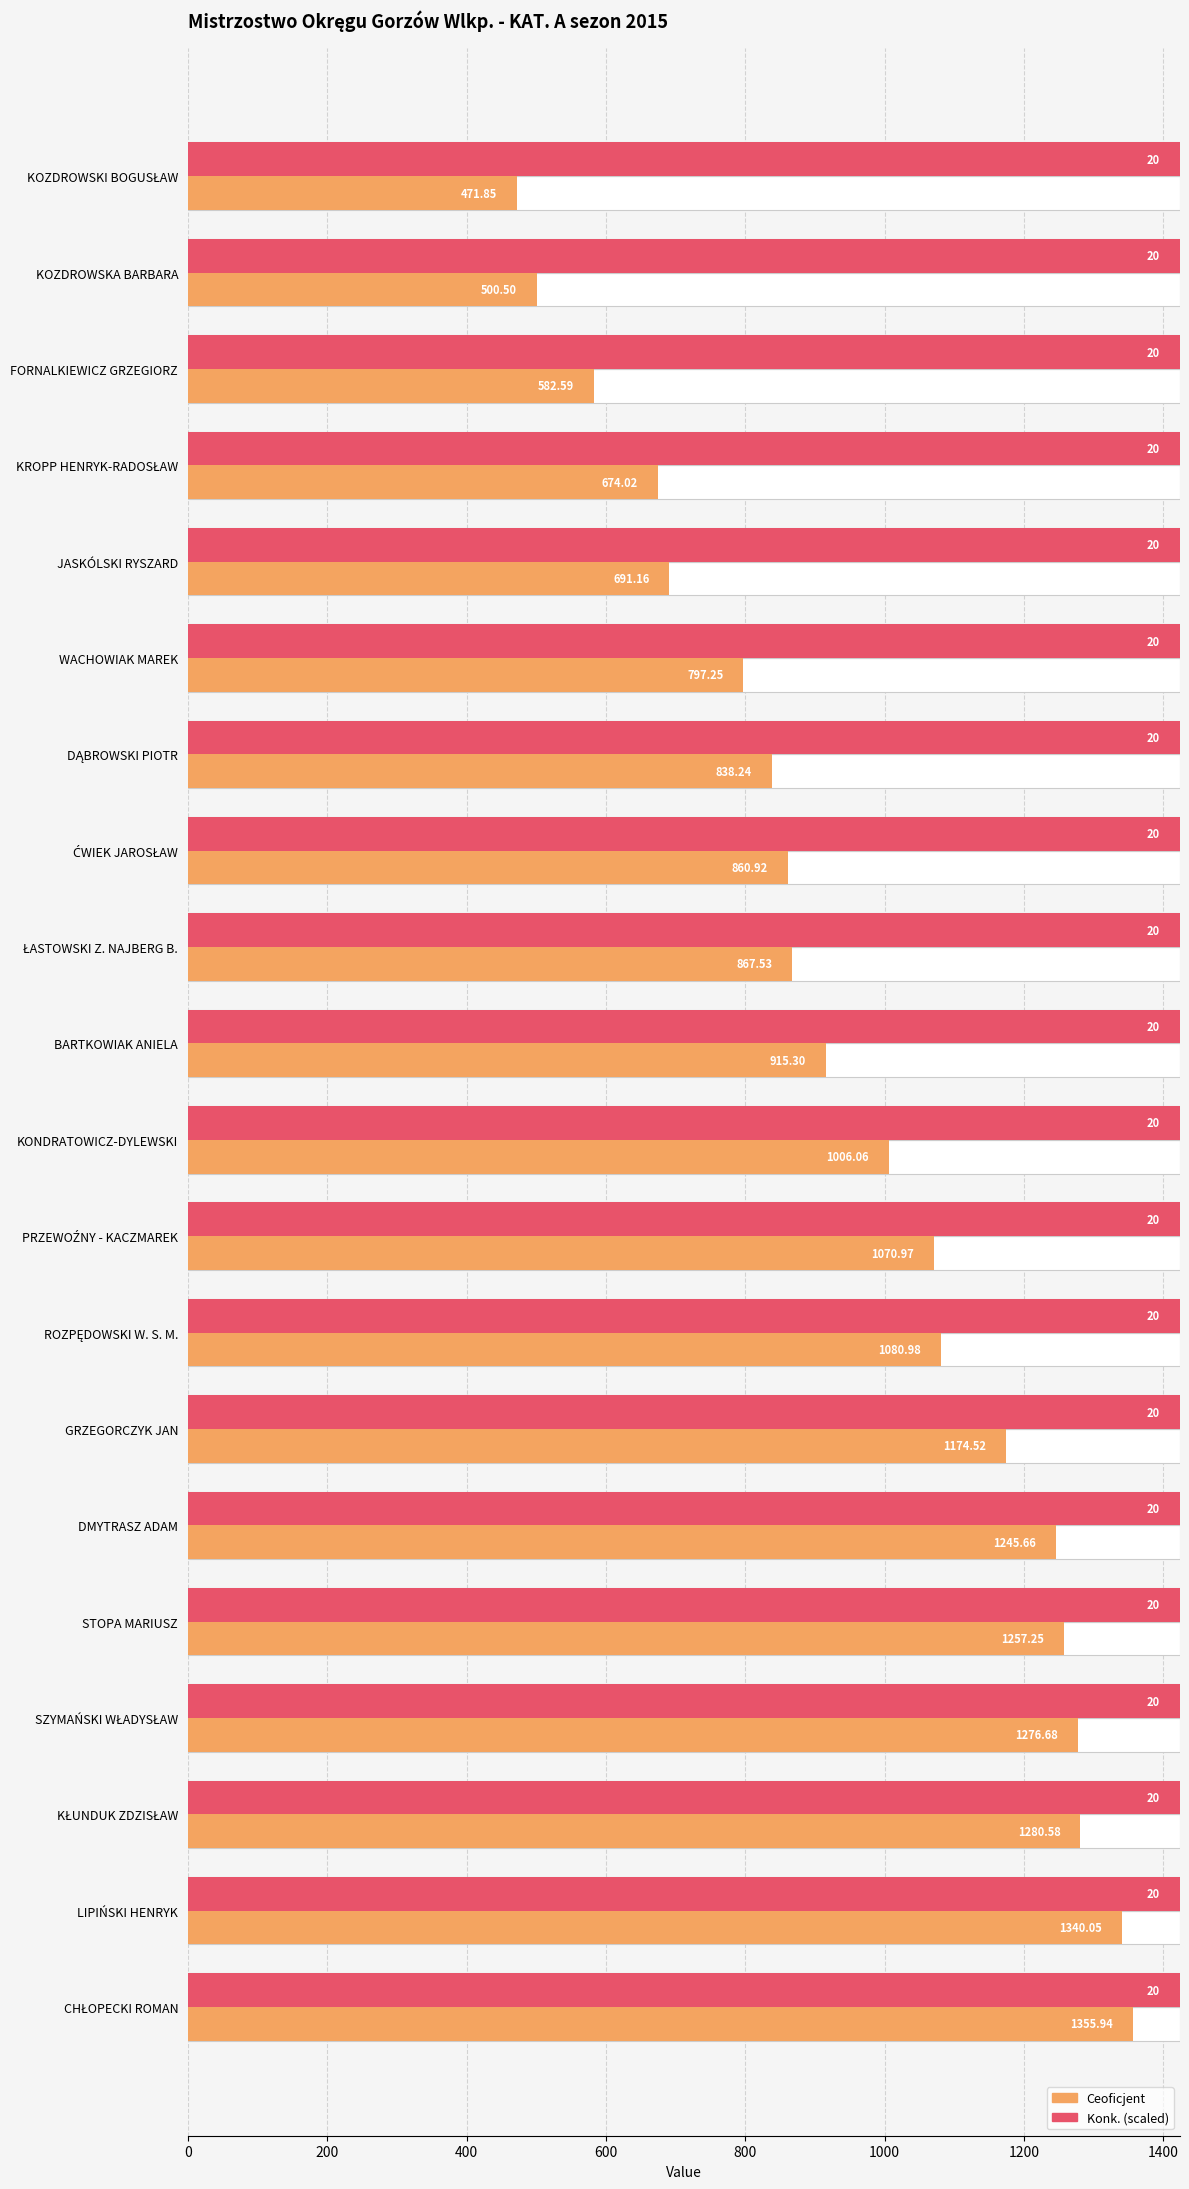

Are the bars horizontal?

Yes